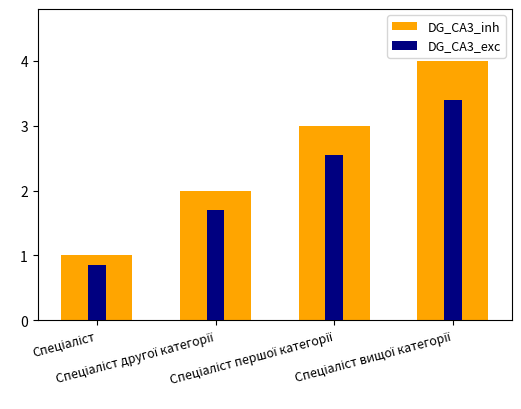

What is the difference between the maximum and minimum values in the DG_CA3_exc series?

2.5